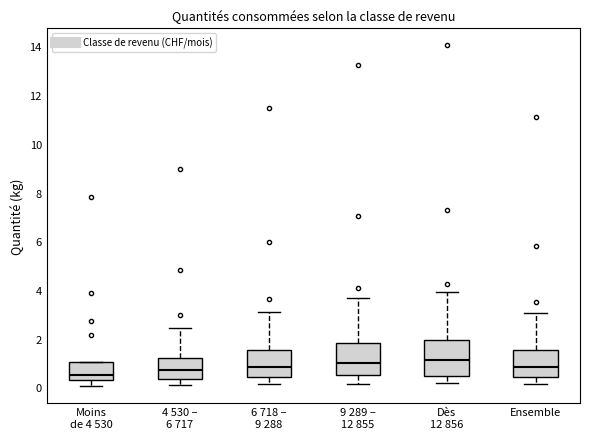

Reading left to right, transcribe this box plot: for each box, give where its median line is, the range the box spans, and where its two whiskers end, as read against the y-axis. The values are not printed on the chart, so give them approximately, as read against the axis.

Moins de 4 530: median 0.6, box 0.4 to 1.0, whiskers 0.0 to 1.0
4 530 – 6 717: median 0.8, box 0.4 to 1.2, whiskers 0.2 to 2.4
6 718 – 9 288: median 0.8, box 0.4 to 1.6, whiskers 0.2 to 3.2
9 289 – 12 855: median 1.0, box 0.4 to 1.8, whiskers 0.2 to 3.6
Dès 12 856: median 1.2, box 0.4 to 2.0, whiskers 0.2 to 4.0
Ensemble: median 0.8, box 0.4 to 1.6, whiskers 0.2 to 3.0